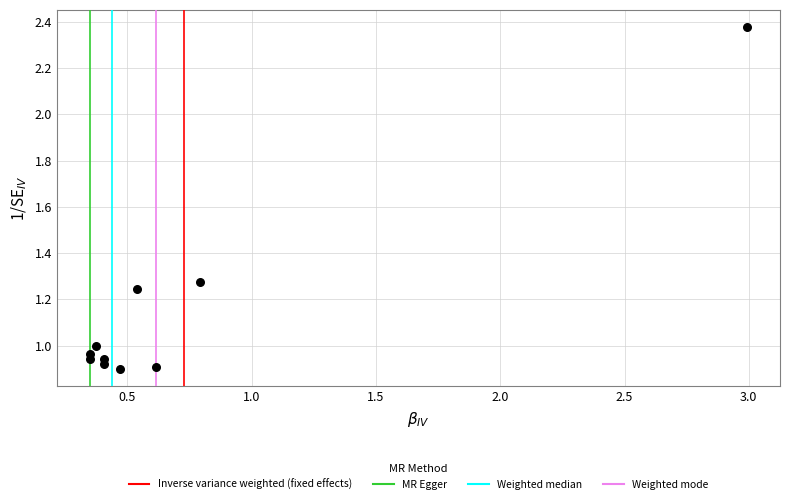

What is the range of X values (max minus min)?

2.6